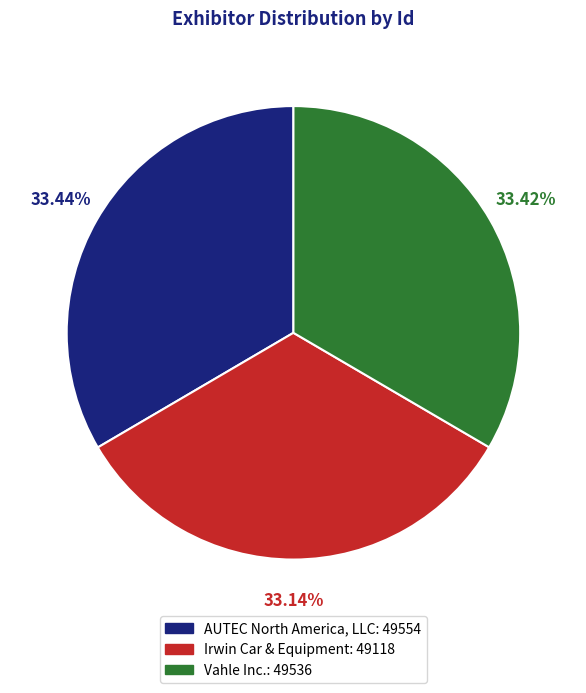

Rank the categories by value from highest to lowest.

AUTEC North America, LLC, Vahle Inc., Irwin Car & Equipment